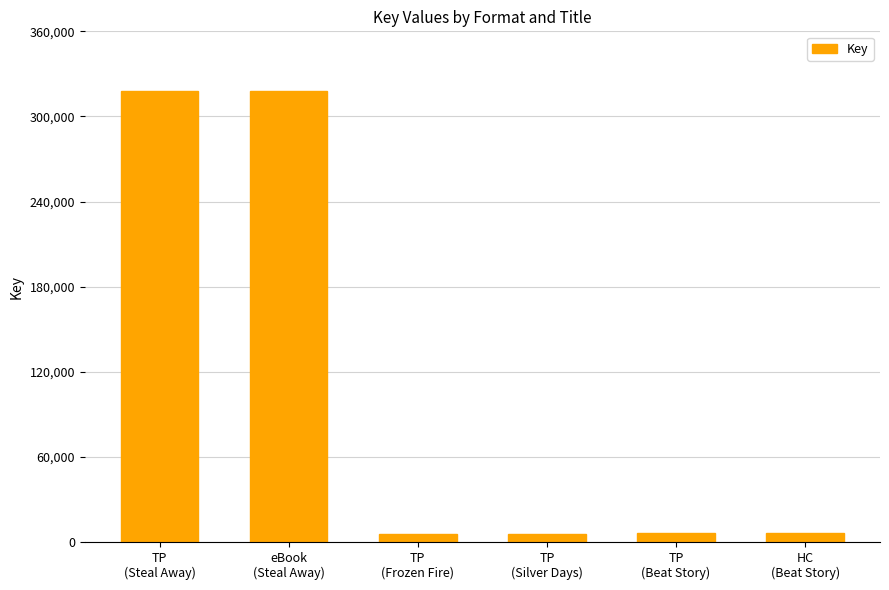

Is it true that the value at HC
(Beat Story) is 6002?

True